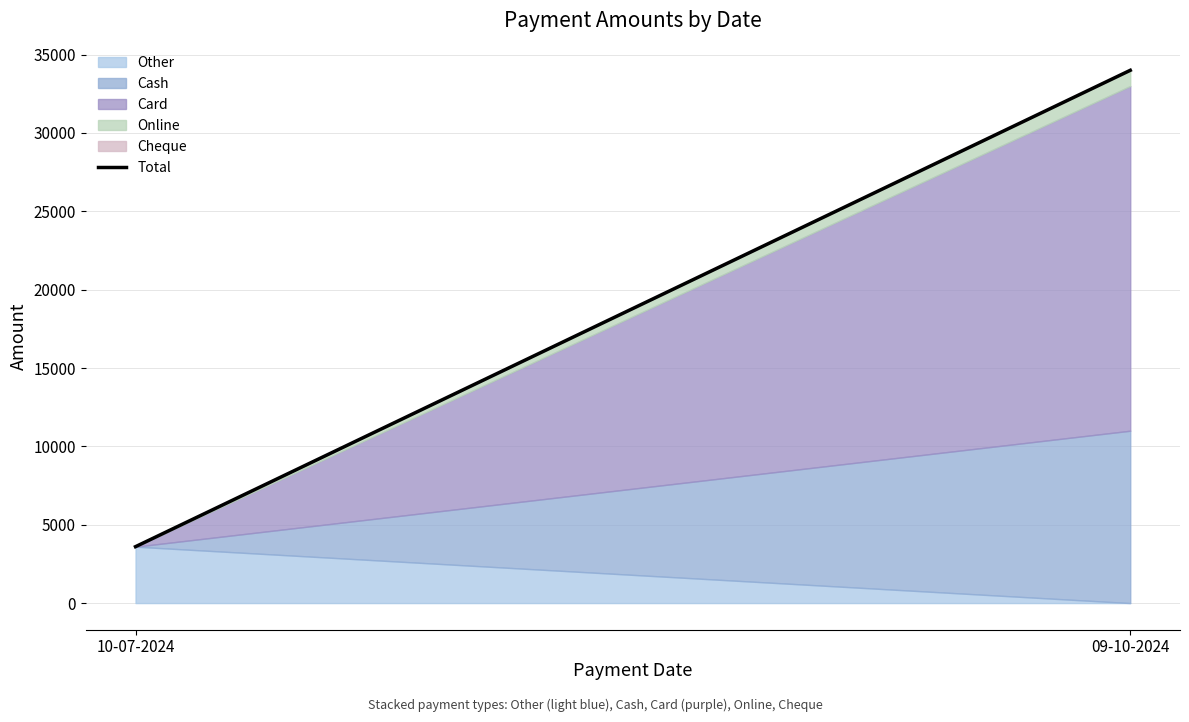

Reading right to left, transcribe all the data shown in this chart.

34000	3600